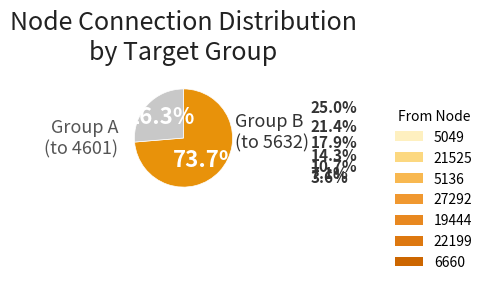

Is there any slice that represents more than half of the pie?

Yes